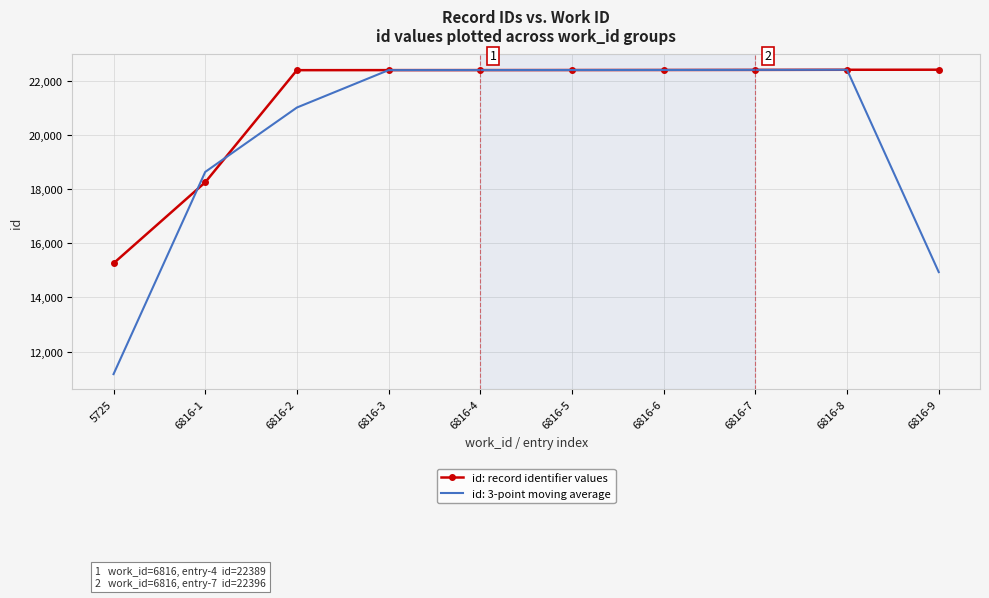

Rank the series by their average value, from lowest to highest.

id: 3-point moving average, id: record identifier values